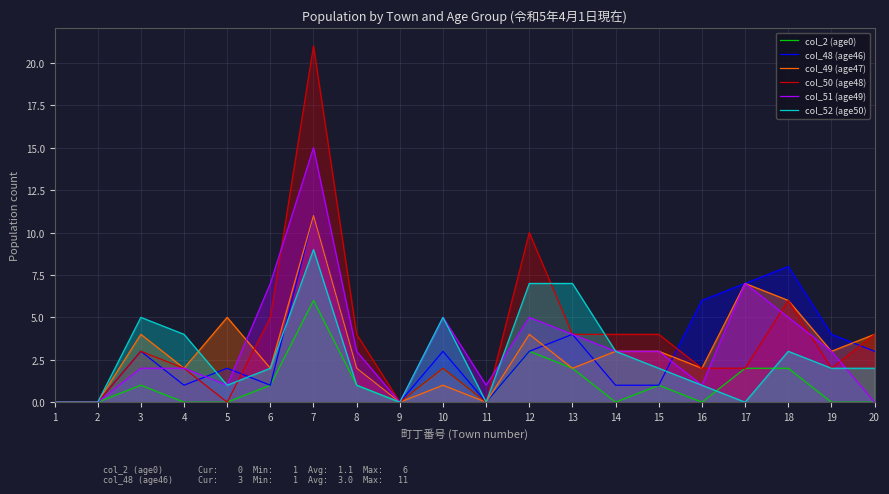

At which label is col_50 (age48) closest to 10?

12